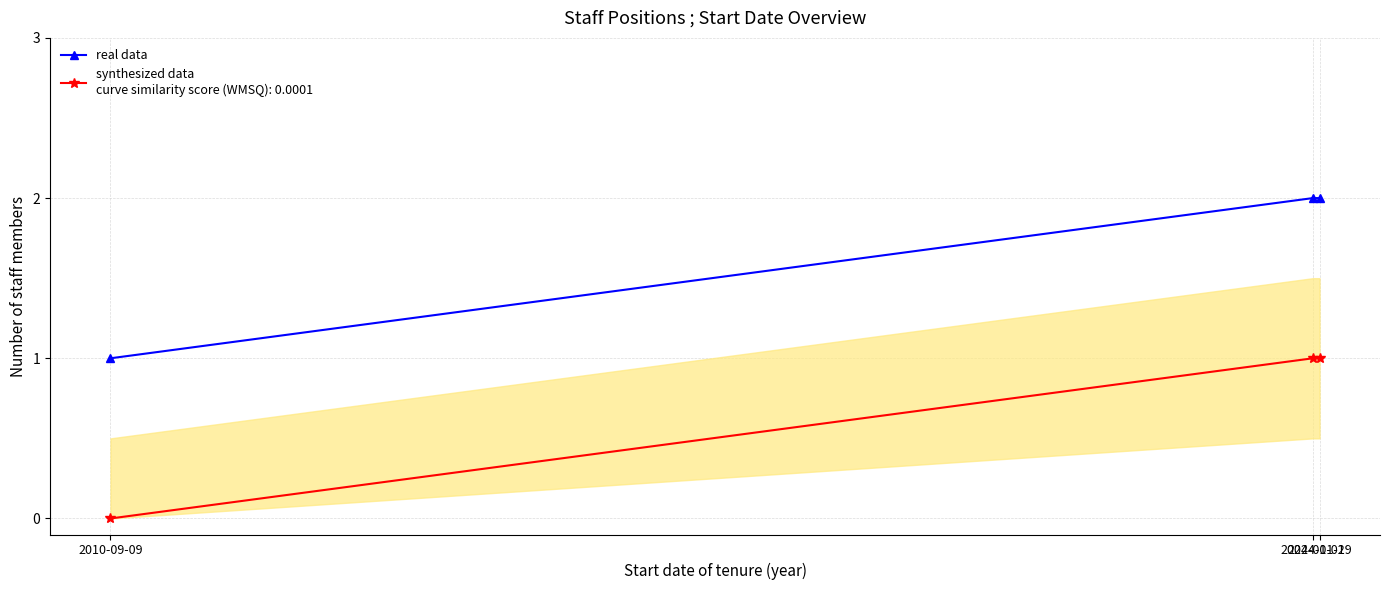

How many series are shown in this chart?

1